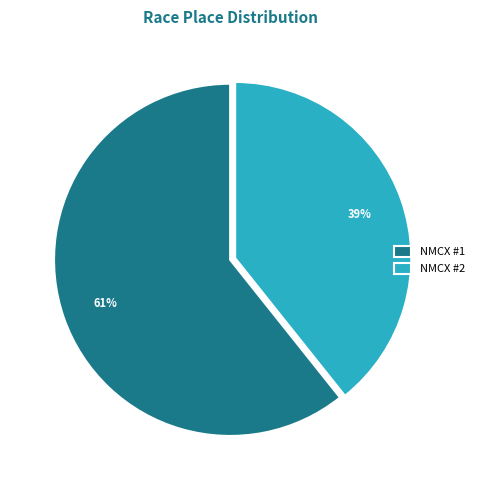

What is the smallest slice in the pie chart?

NMCX #2